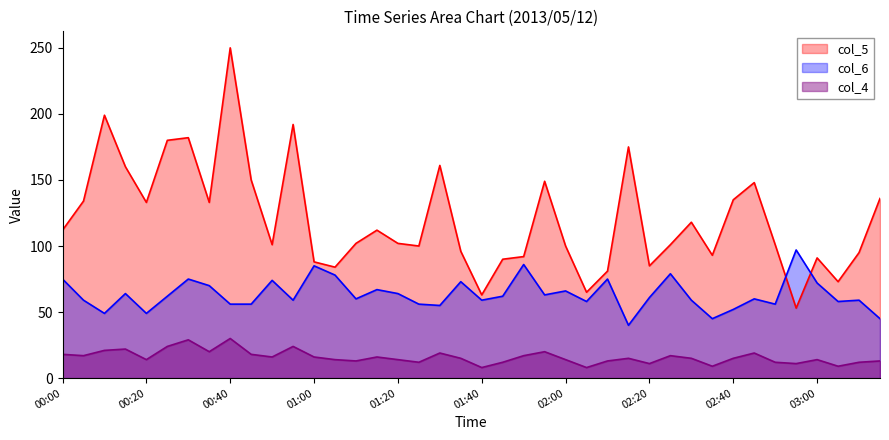

What is the sum of the col_4 values at 02:40 and 02:00?

29